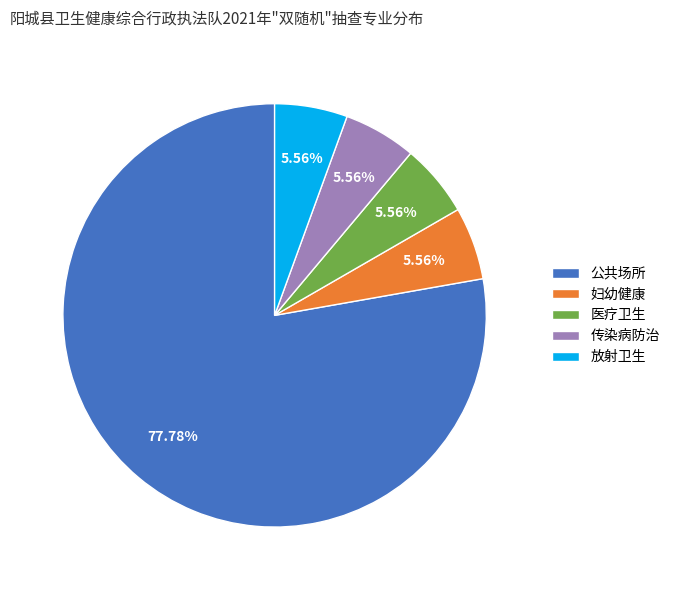

What is the majority slice?

公共场所